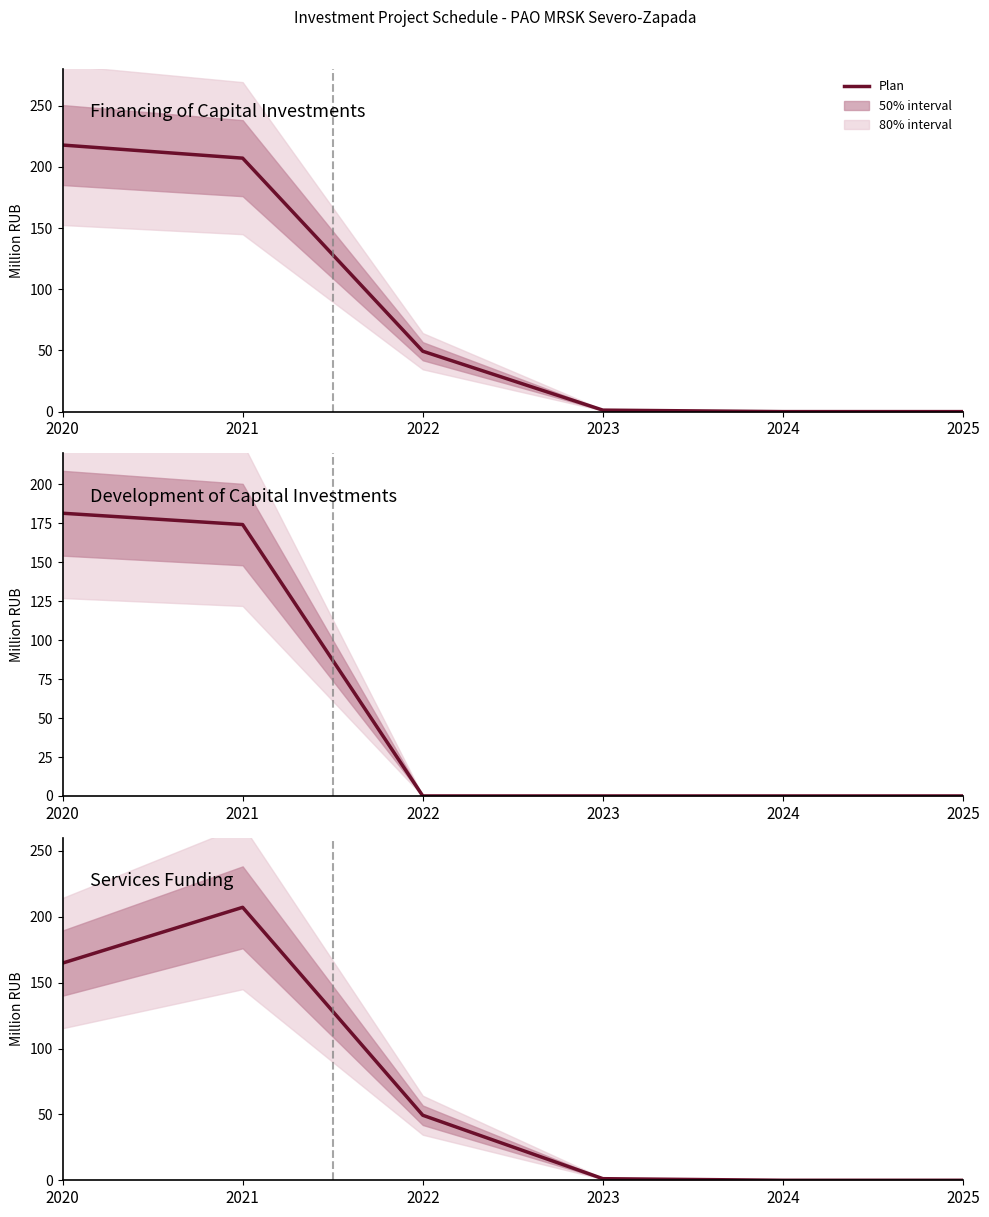

How many categories are shown in the chart?

6